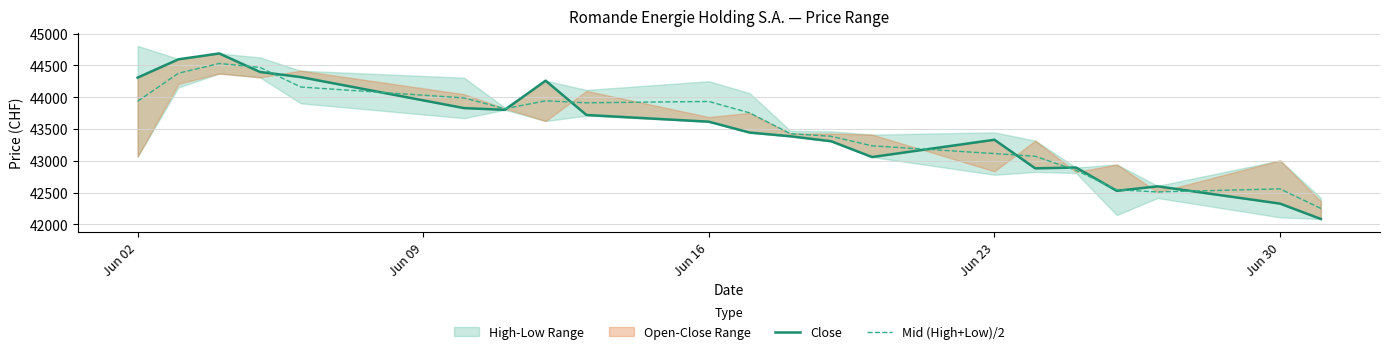

Rank the series by their average value, from highest to lowest.

Mid (High+Low)/2, Close